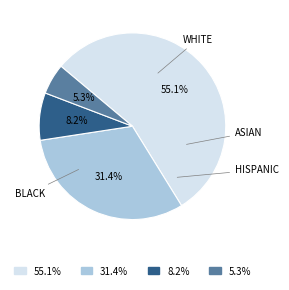

Is there a majority slice in this chart?

Yes